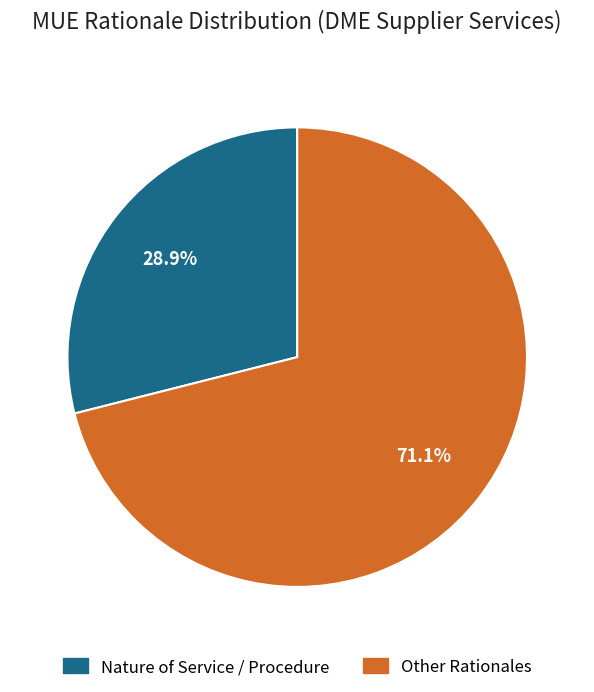

Is there a majority slice in this chart?

Yes